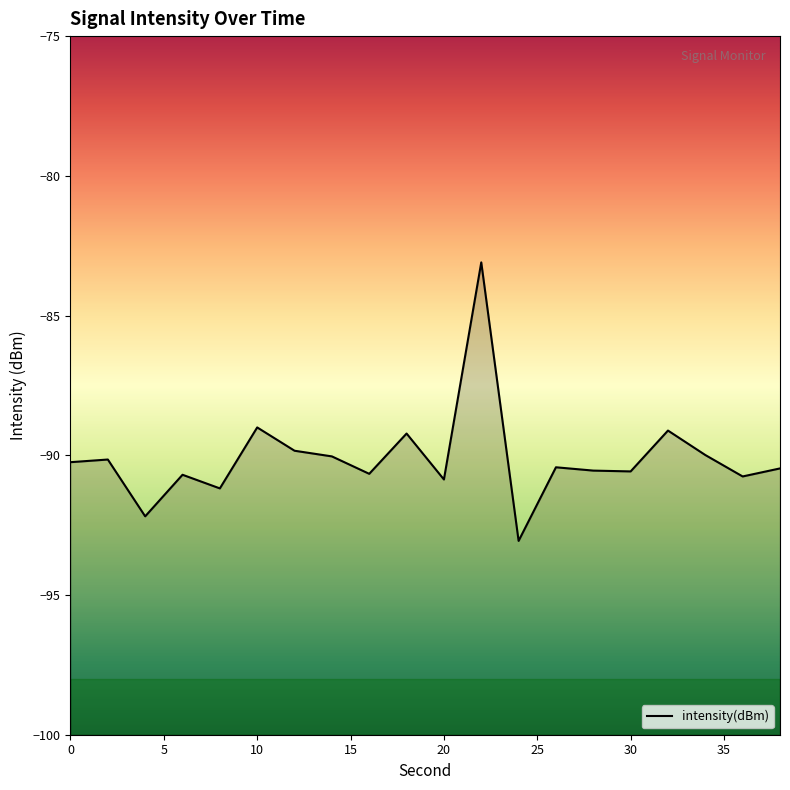

Reading right to left, what are all the values shown in this chart?

-90.5	-90.8	-90.0	-89.1	-90.6	-90.5	-90.4	-93.1	-83.1	-90.9	-89.2	-90.7	-90.0	-89.8	-89.0	-91.2	-90.7	-92.2	-90.2	-90.2